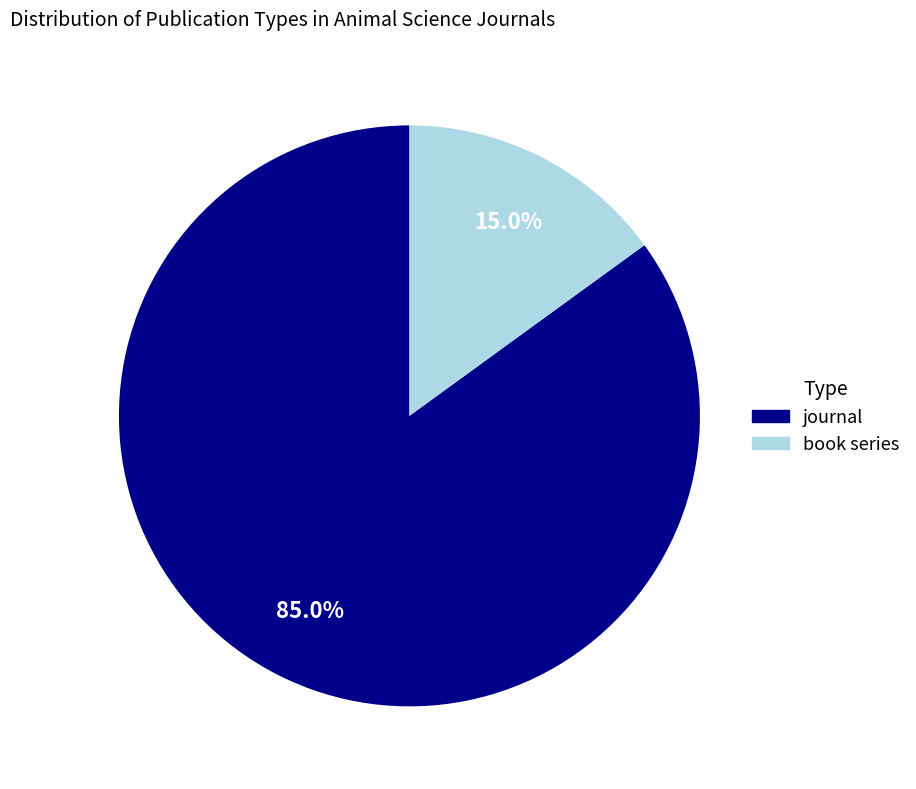

To the nearest percent, what portion does journal represent?

85%